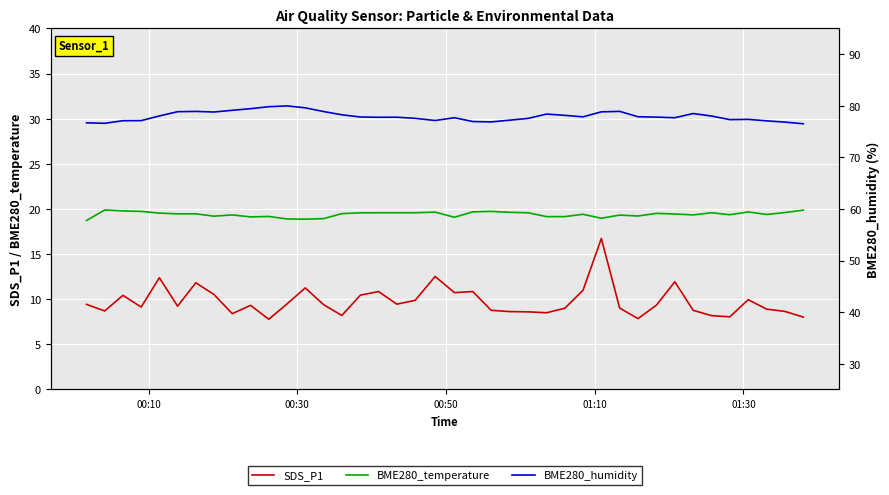

True or false: BME280_temperature and SDS_P1 cross at least once.

False